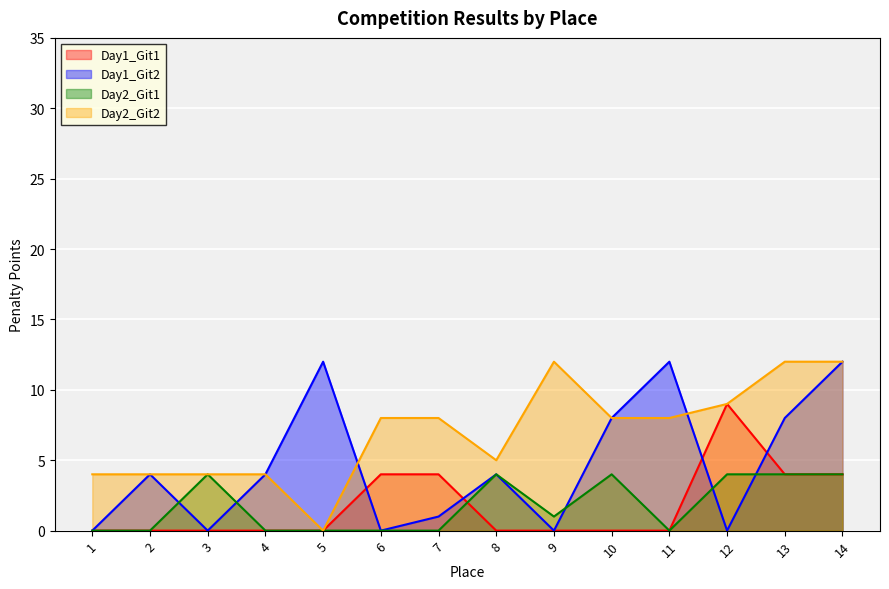

What is the difference between the maximum and second lowest values in the Day1_Git1 series?

9